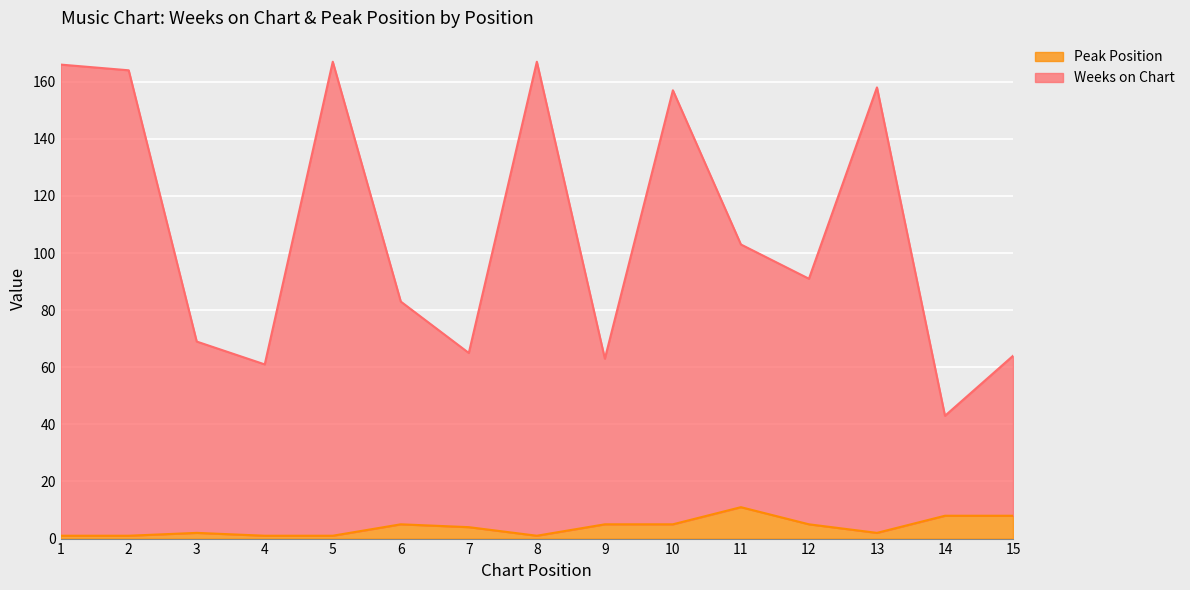

Reading left to right, list all the values displayed in this chart.

Weeks on Chart: 1=166	2=164	3=69	4=61	5=167	6=83	7=65	8=167	9=63	10=157	11=103	12=91	13=158	14=43	15=64
Peak Position: 1=1	2=1	3=2	4=1	5=1	6=5	7=4	8=1	9=5	10=5	11=11	12=5	13=2	14=8	15=8